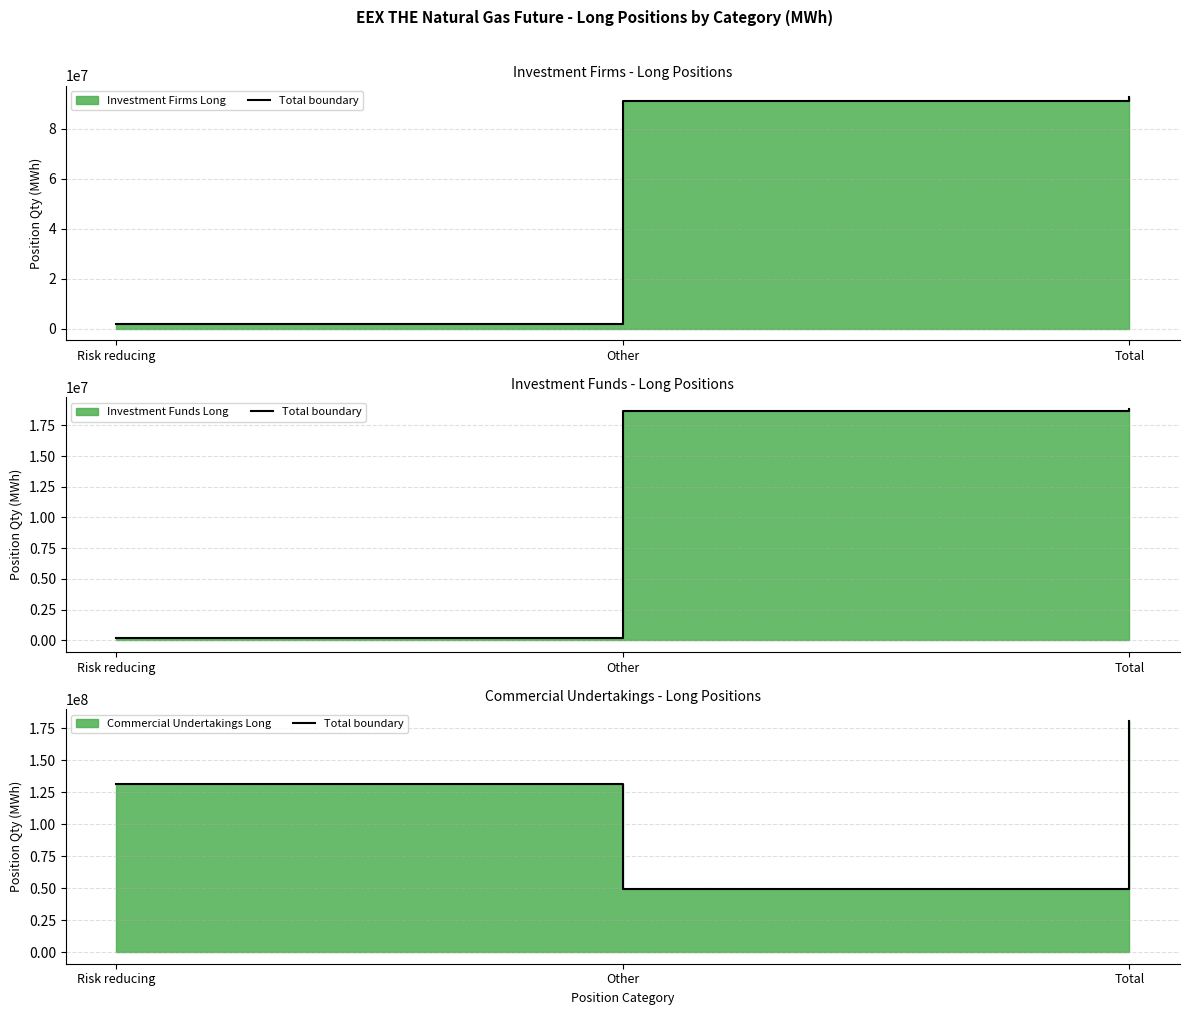

Approximately how many times larger is the value at Other compared to Total?

0.3